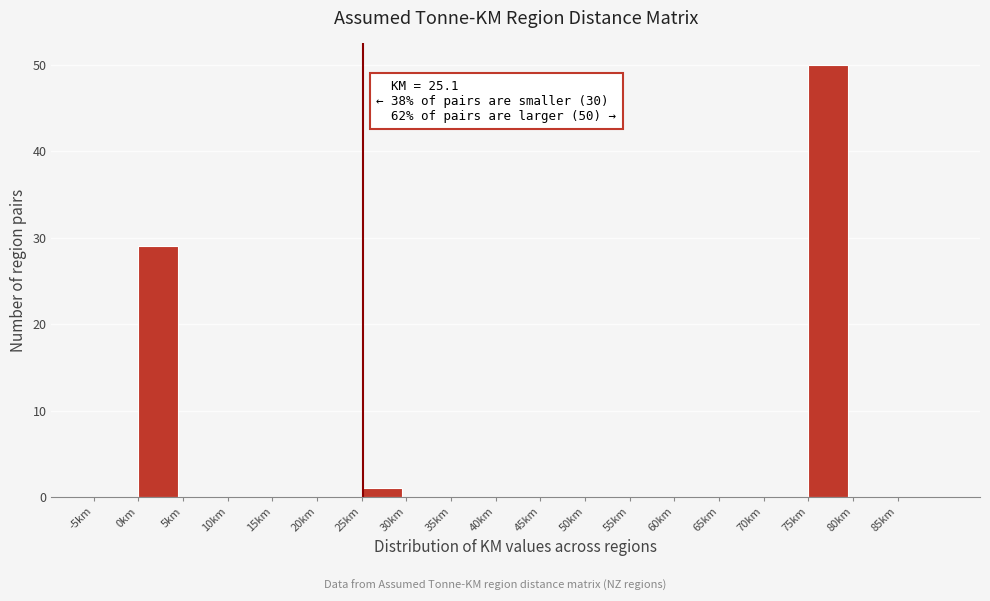

Over which range of the x-axis is the bar tallest?

75 to 80